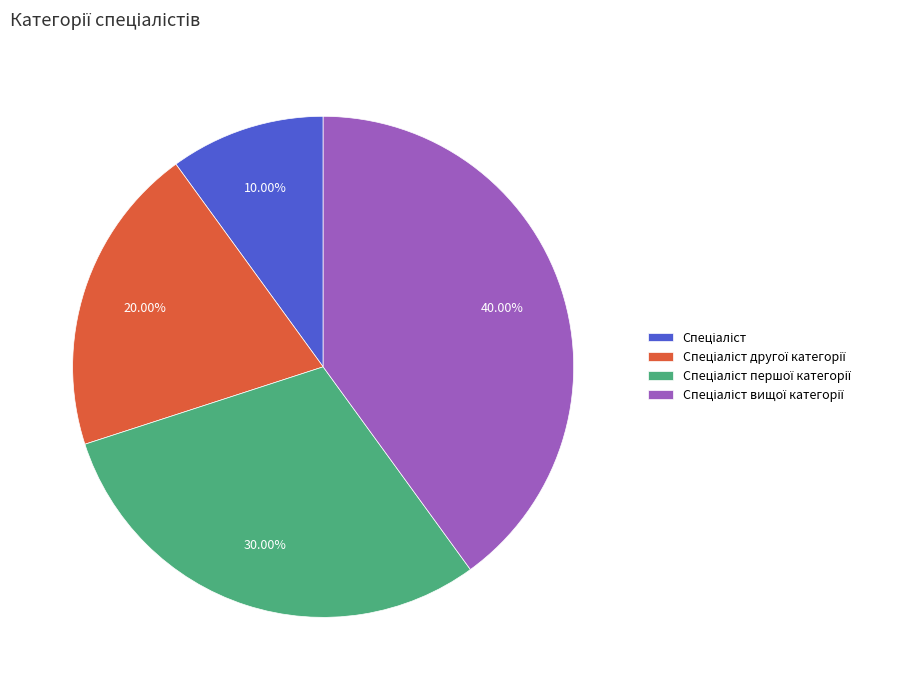

Does any single category account for the majority?

No